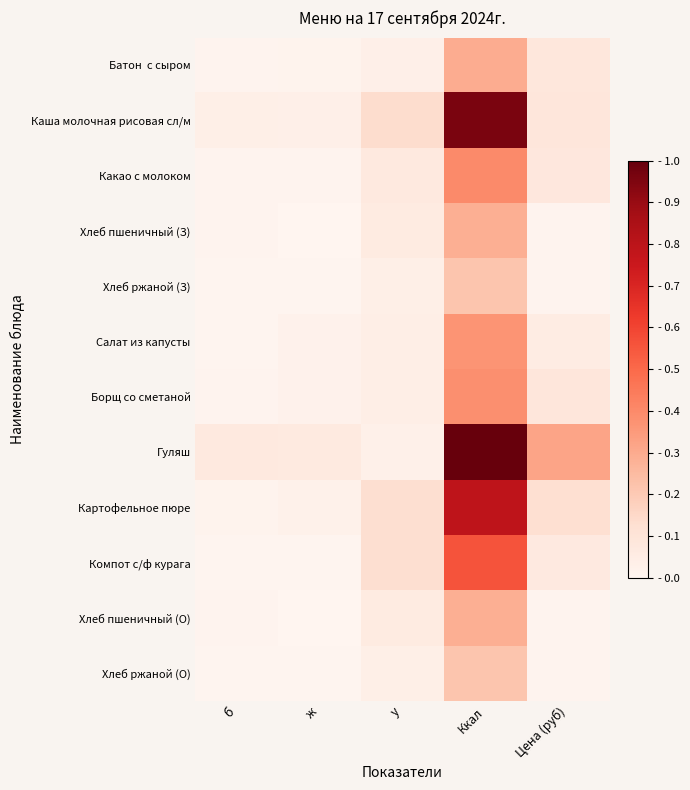

Count the number of data series in this chart.

12